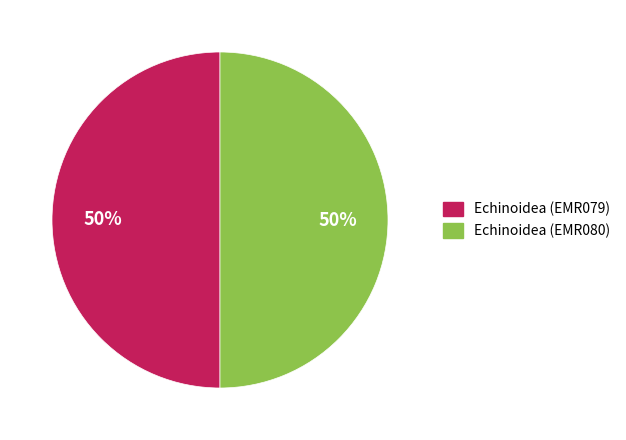

Is the sum of Echinoidea (EMR079) and Echinoidea (EMR080) greater than half?

Yes